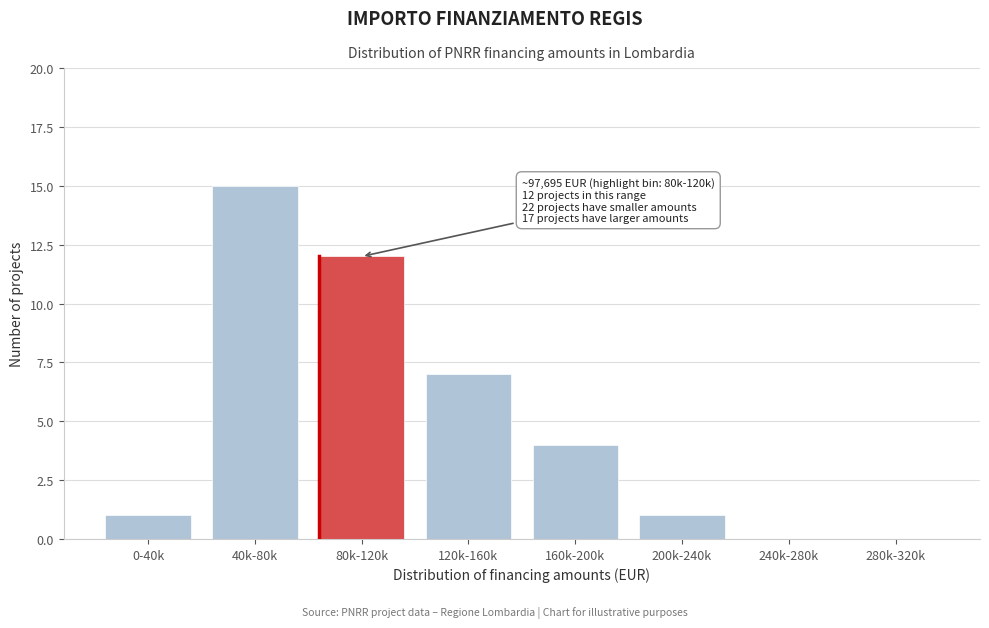

Reading left to right, extract all data points from this chart.

0-40k=1	40k-80k=15	80k-120k=12	120k-160k=7	160k-200k=4	200k-240k=1	240k-280k=0	280k-320k=0